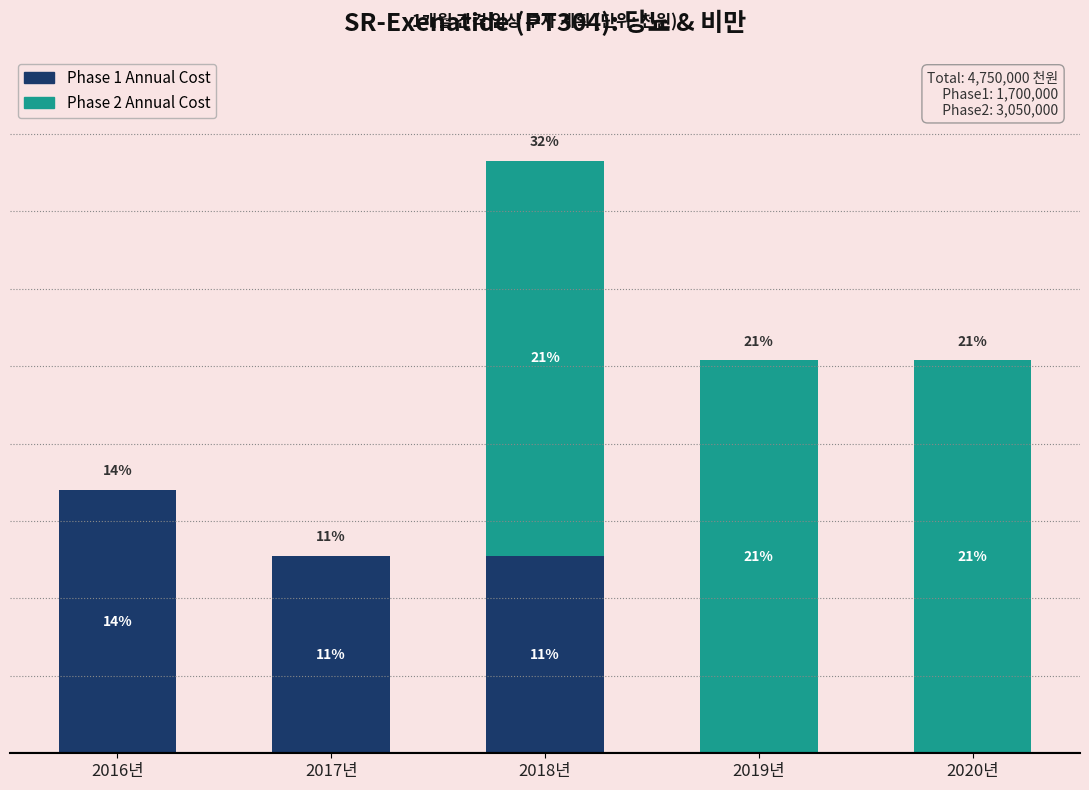

What are all the series names shown in the legend?

Phase 1 Annual Cost, Phase 2 Annual Cost